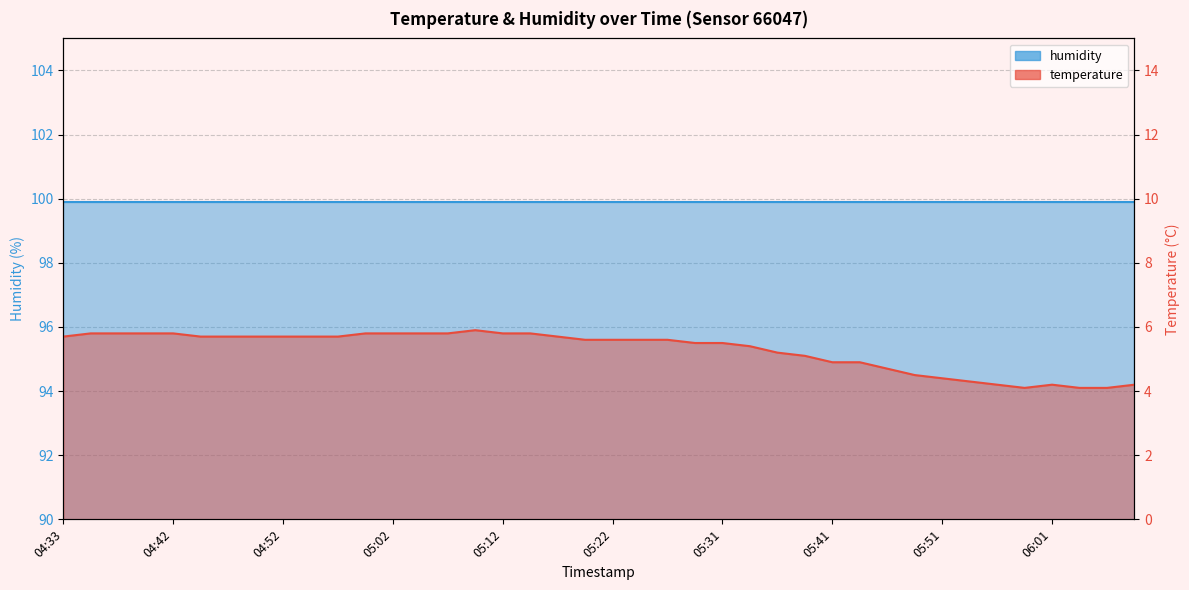

At which category does the data reach its first local valley?

05:59